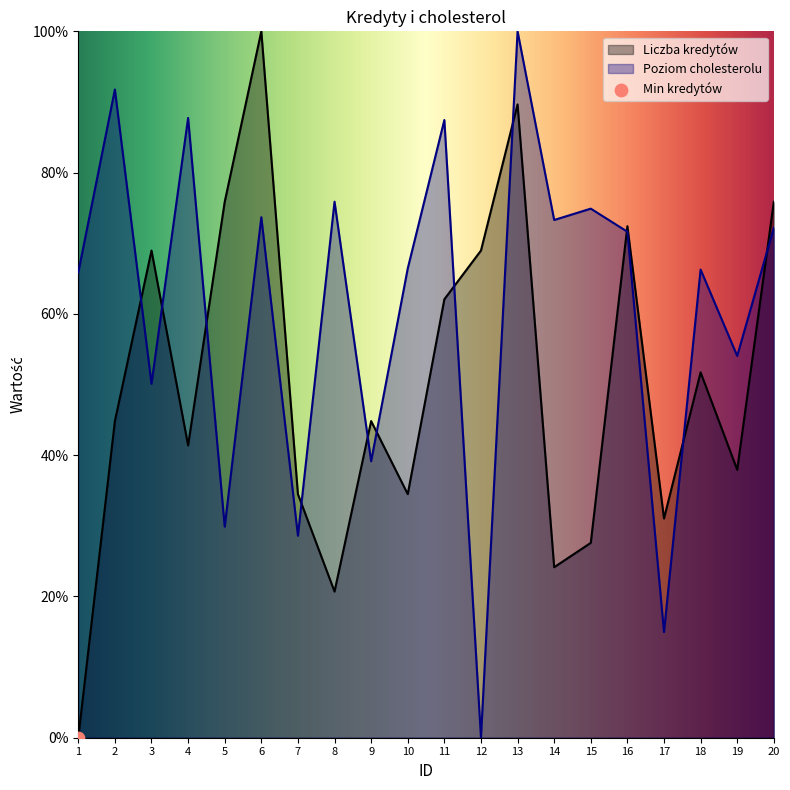

At how many categories does at least one series exceed 28?

20